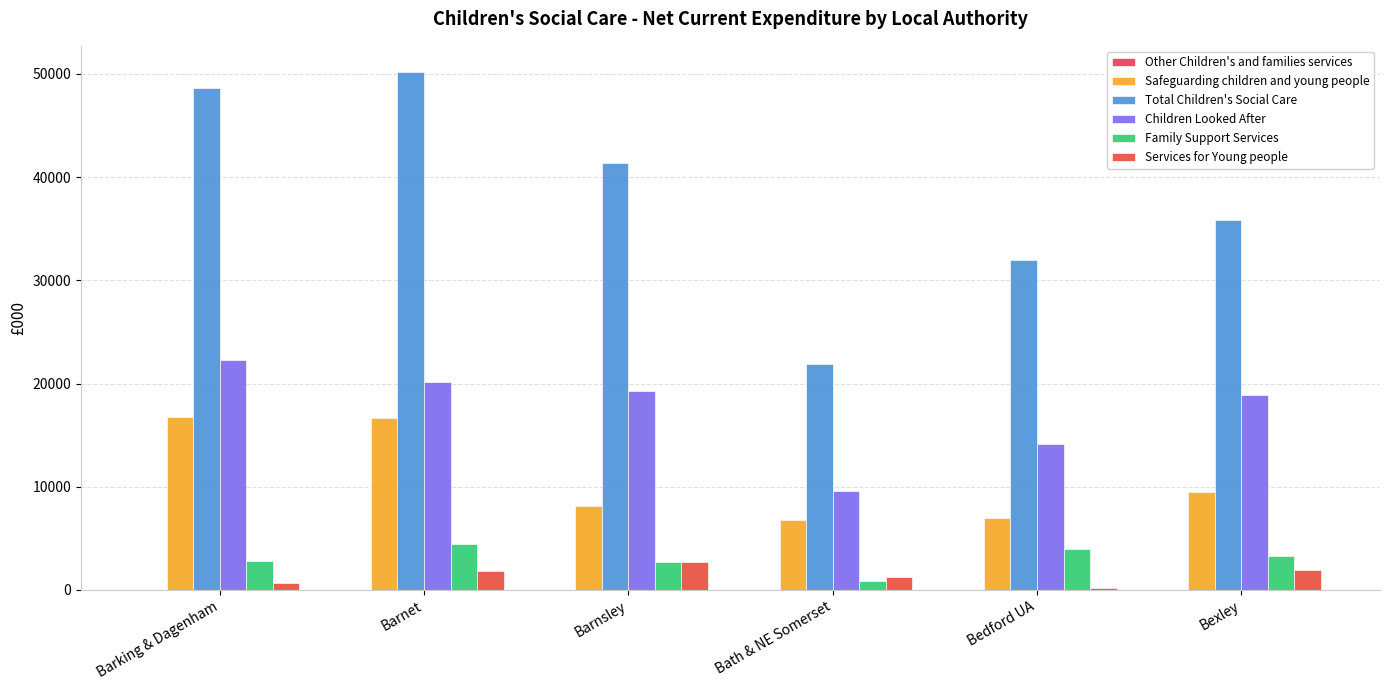

List the labels in order of Safeguarding children and young people value, largest first.

Barking & Dagenham, Barnet, Bexley, Barnsley, Bedford UA, Bath & NE Somerset